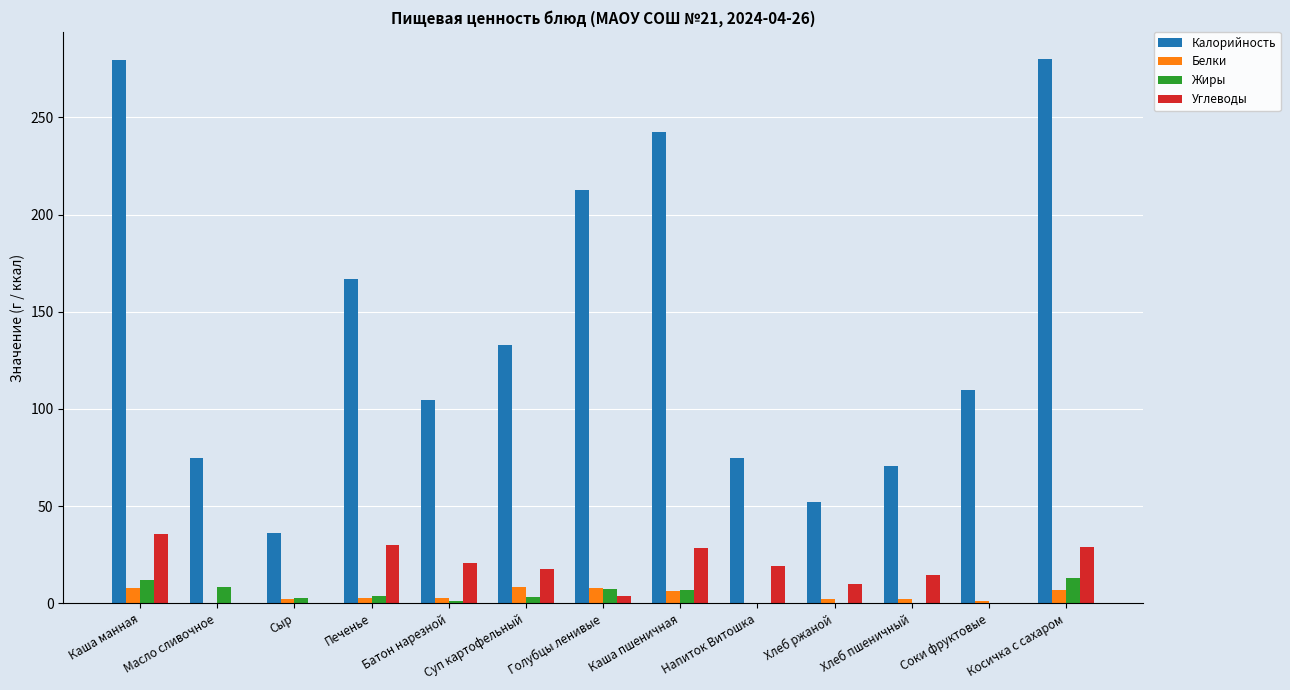

Which series has the largest total across all categories?

Калорийность